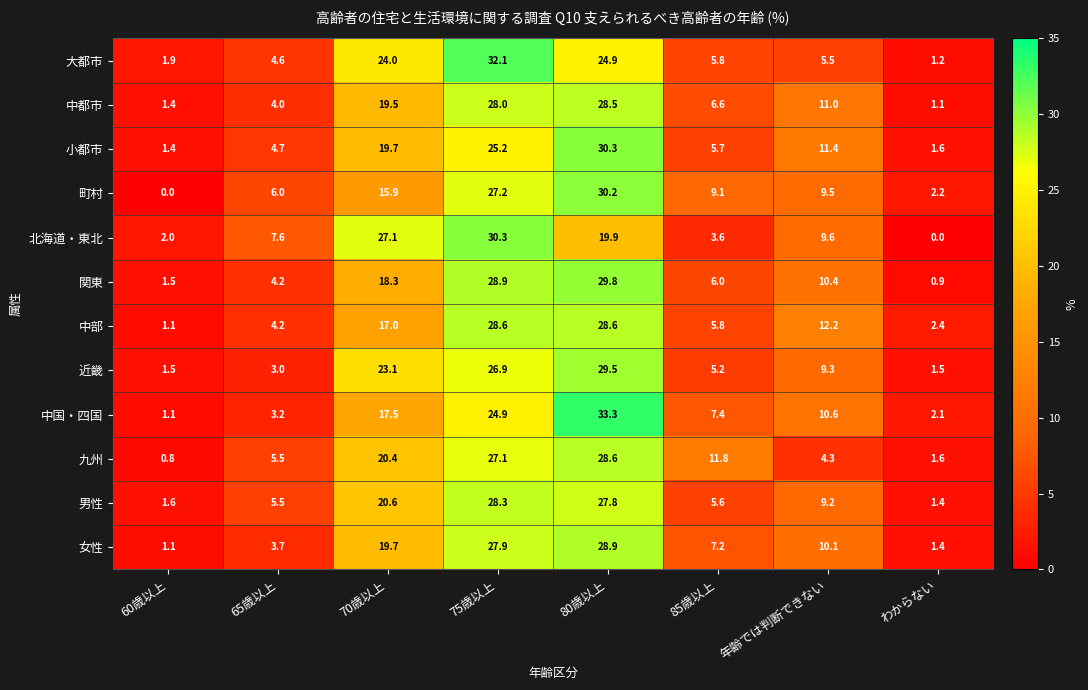

What is the maximum value shown in the chart?

33.3